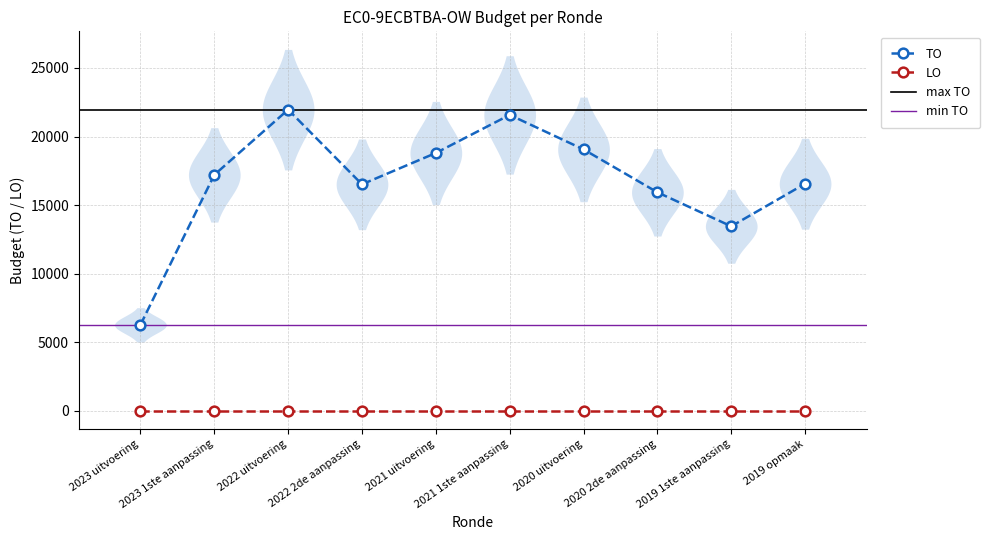

What is the sum of all values?

167370